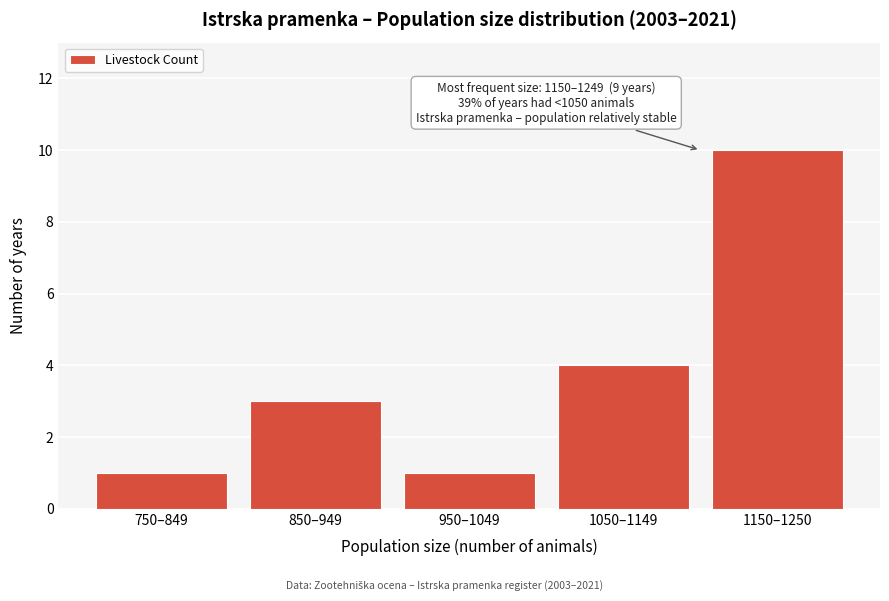

Reading left to right, transcribe all the data shown in this chart.

1	3	1	4	10